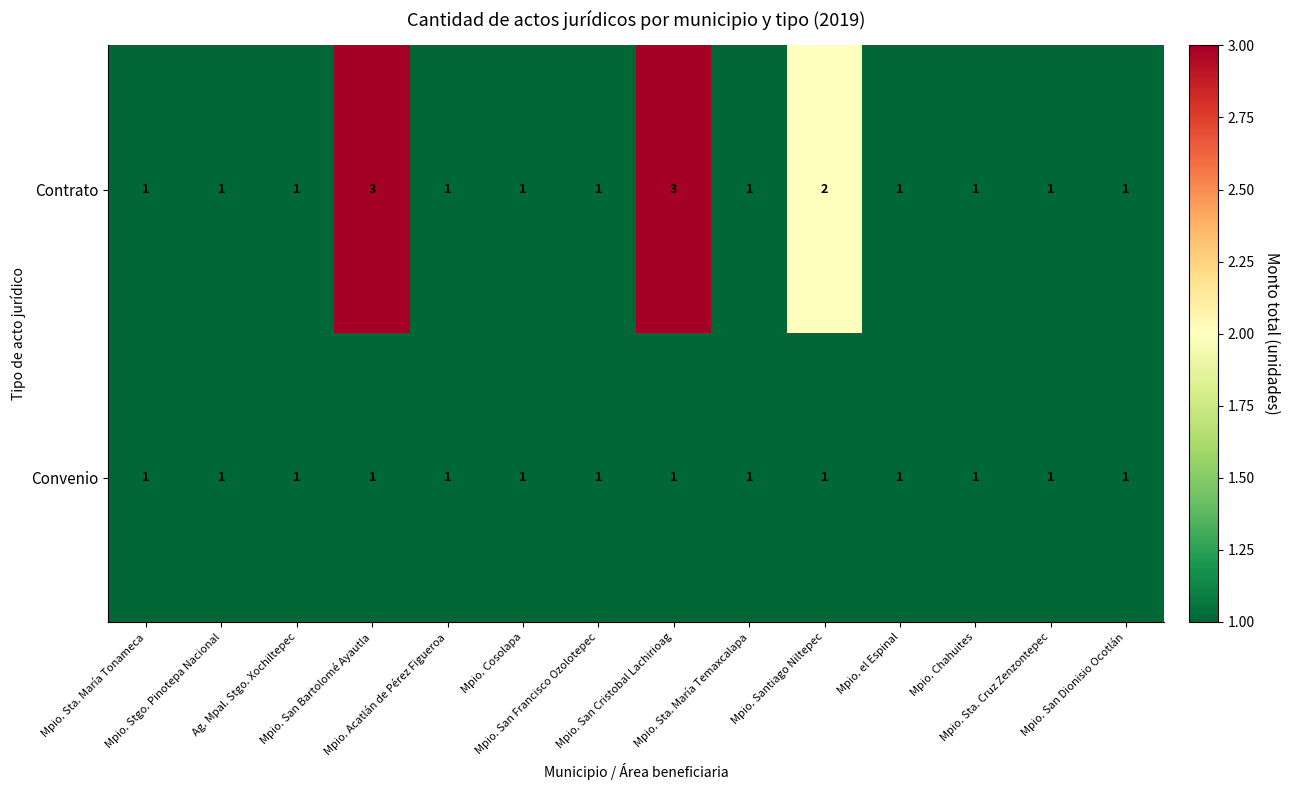

Which series has the largest total across all categories?

Contrato